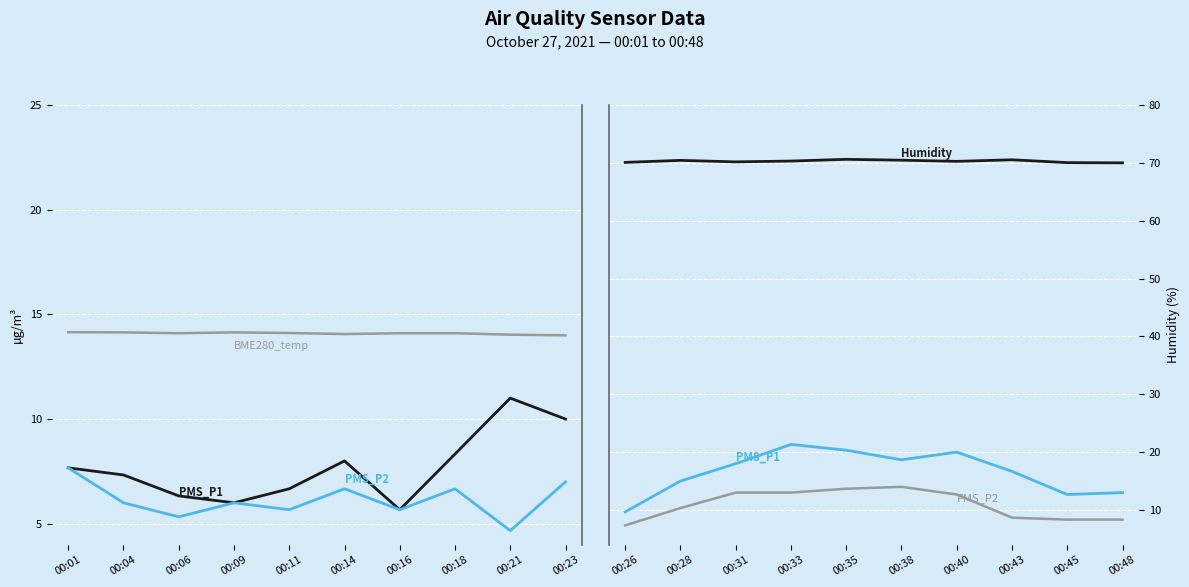

What is the average value of the PMS_P2 series?

10.9